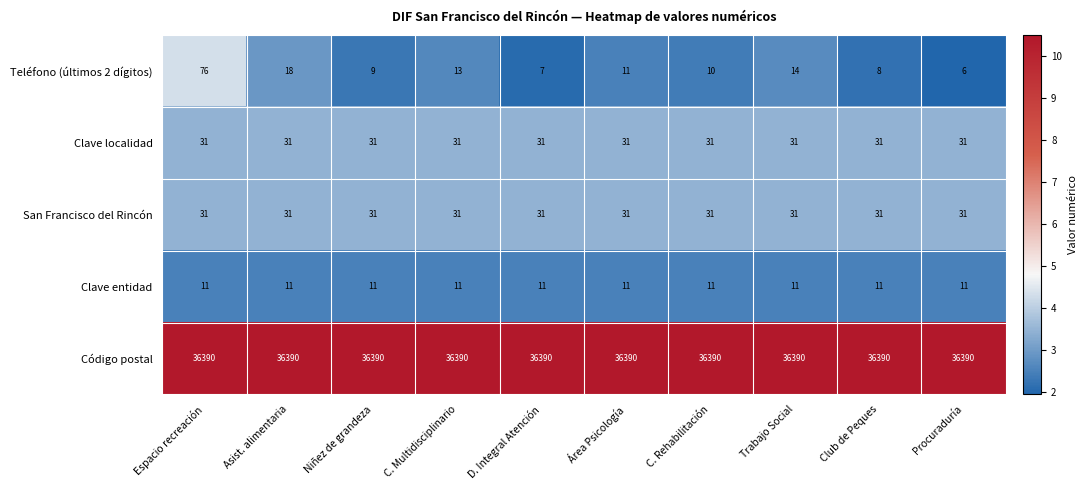

What is the sum of all San Francisco del Rincón values?

310